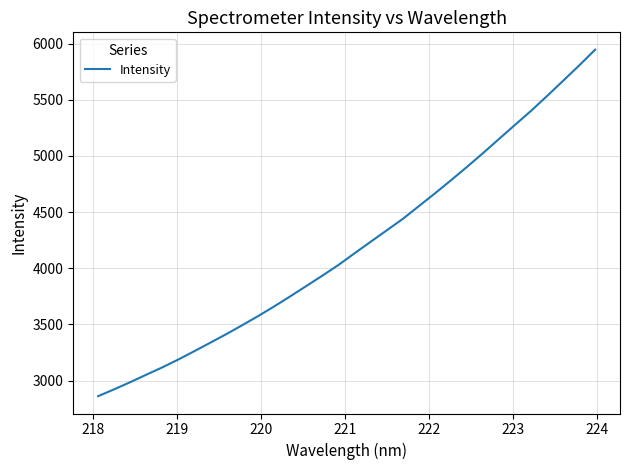

True or false: the data has more than 1 interior local peaks.

False